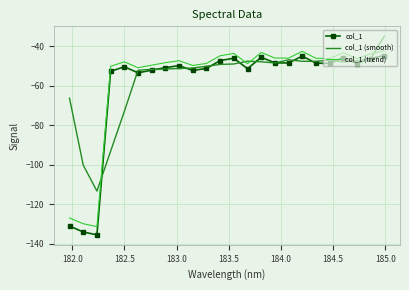

What is the highest value of the col_1 (trend) series?

-42.3